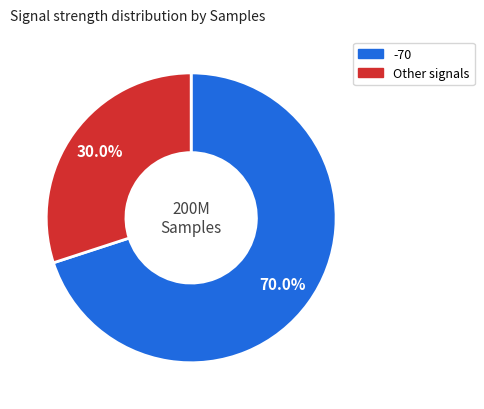

Is there a majority slice in this chart?

Yes